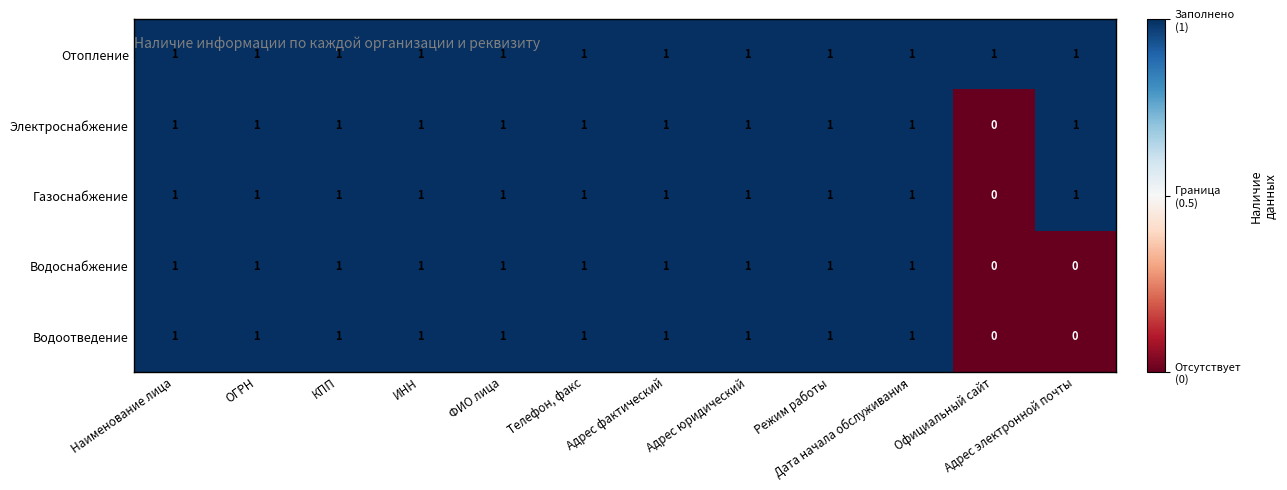

At which label does Газоснабжение reach its minimum?

Официальный сайт